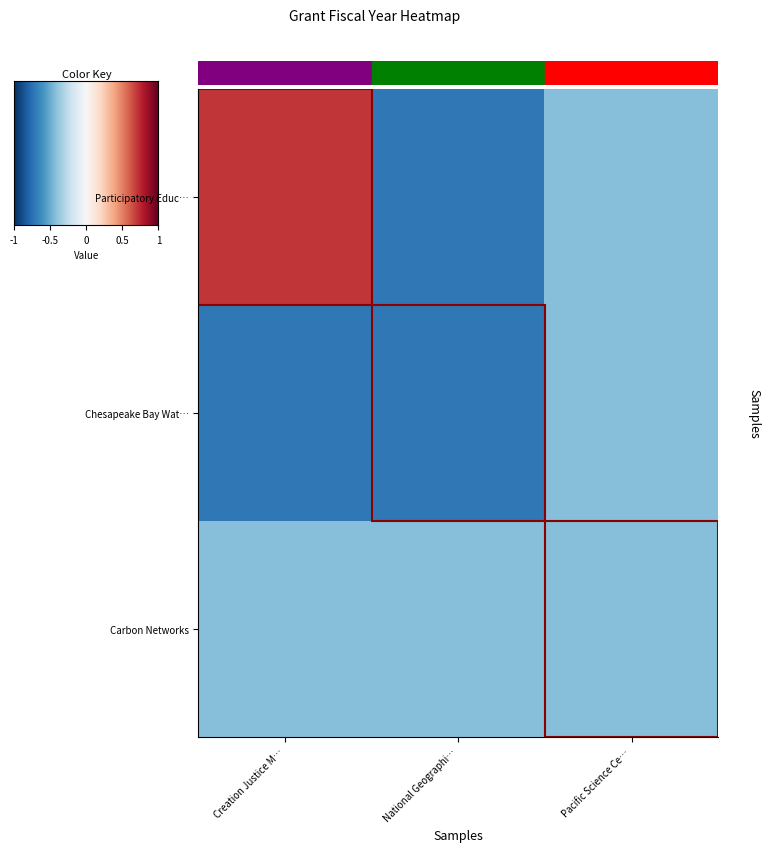

List the series in order of their peak value, lowest first.

Chesapeake Bay Wat…, Carbon Networks, Participatory Educ…